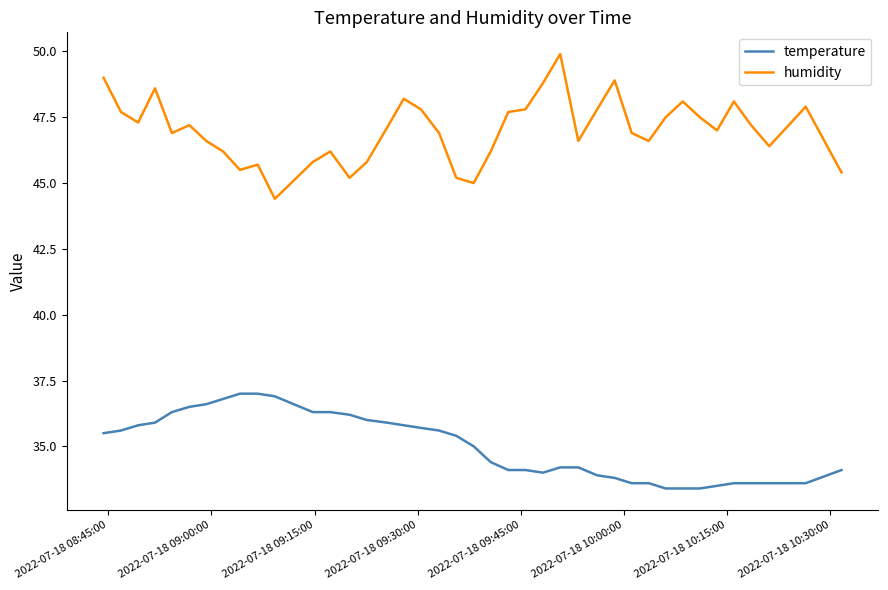

List the series in order of their overall mean, highest first.

humidity, temperature